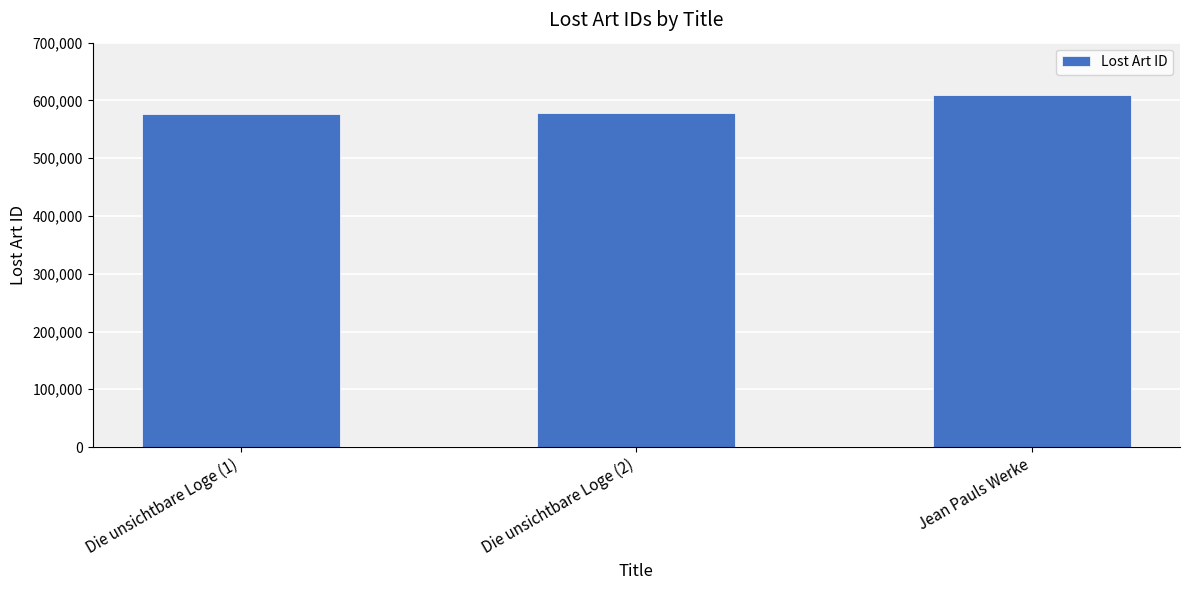

Approximately how many times larger is the value at Die unsichtbare Loge (1) compared to Die unsichtbare Loge (2)?

1.0